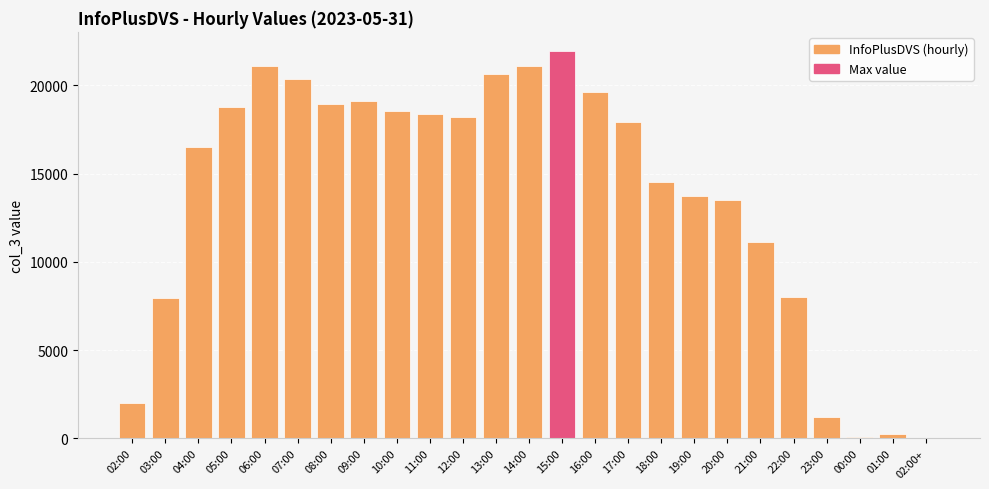

True or false: the data shows 18963 at 08:00.

True